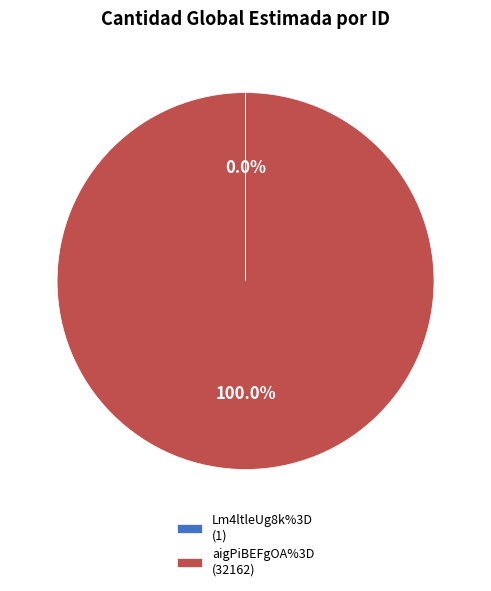

Does aigPiBEFgOA%3D (32162) represent more than half of the total?

Yes